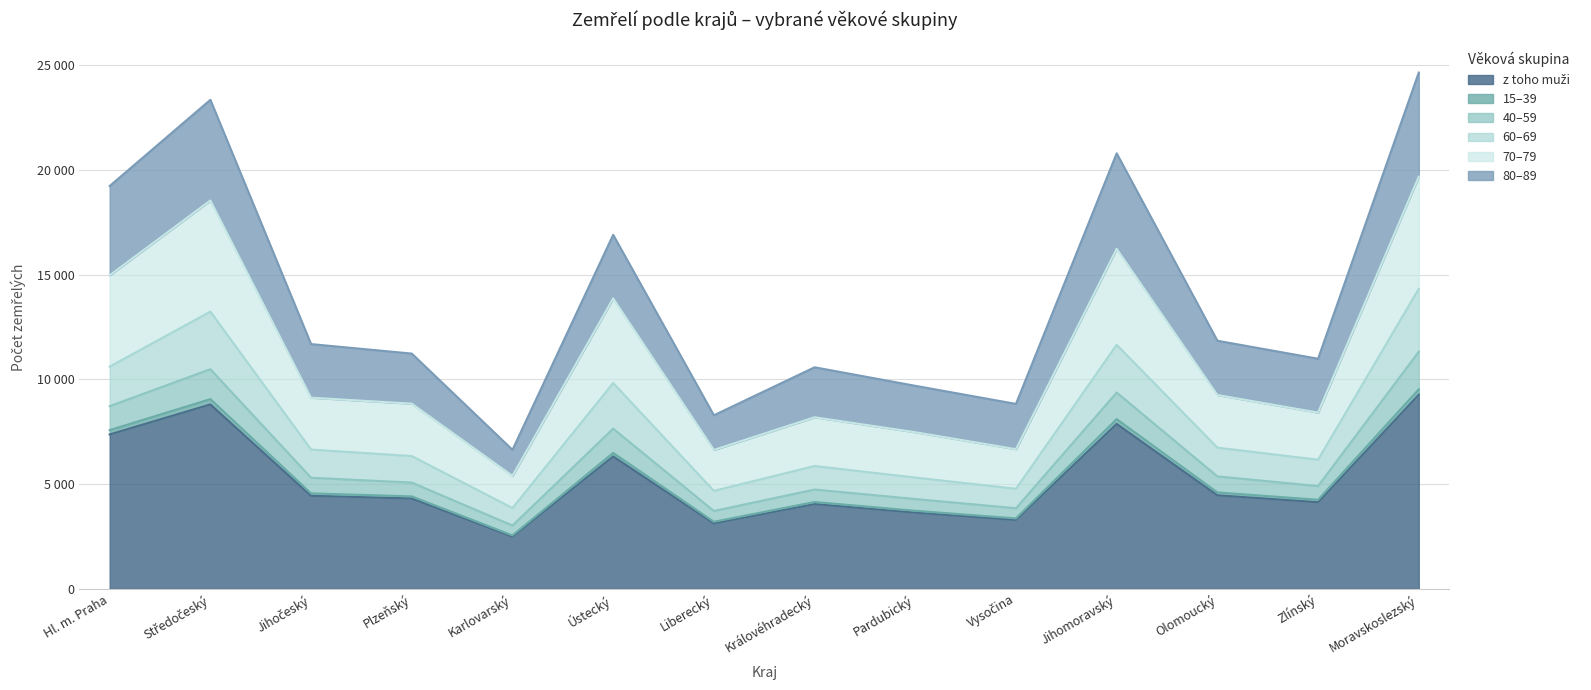

Is it true that z toho muži equals 4170 at Liberecký?

False